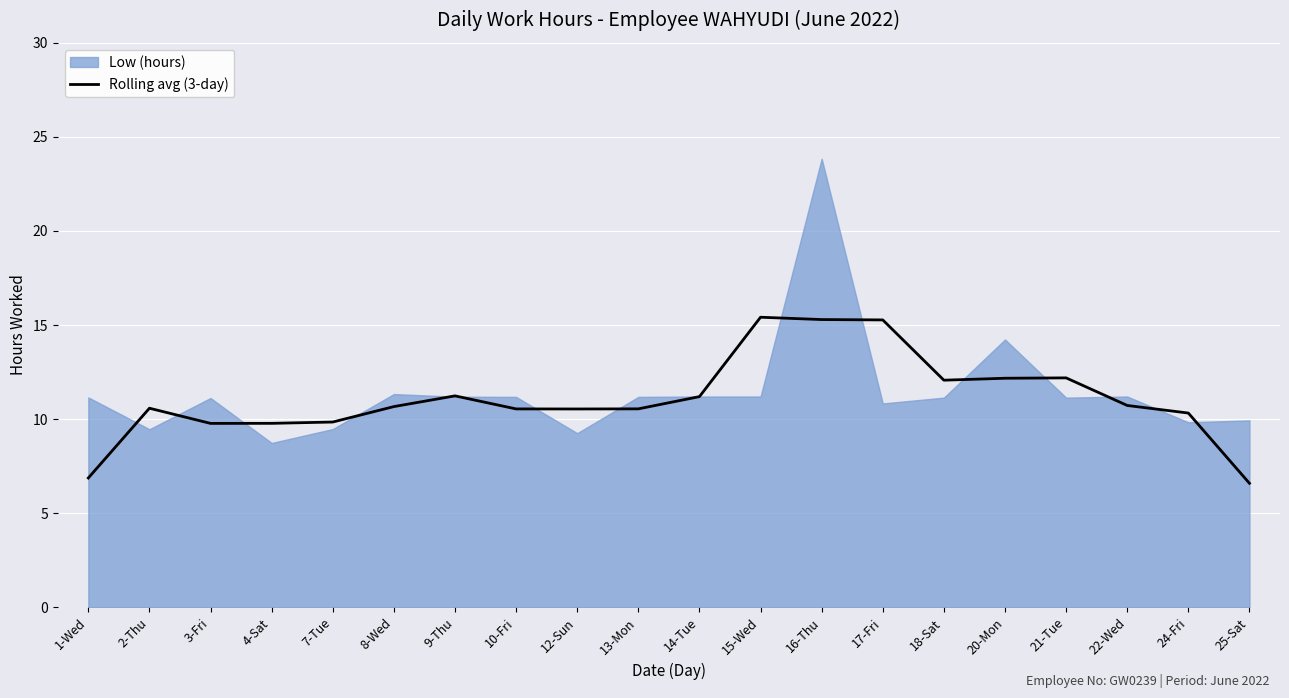

What is the maximum value for Rolling avg (3-day)?

15.4